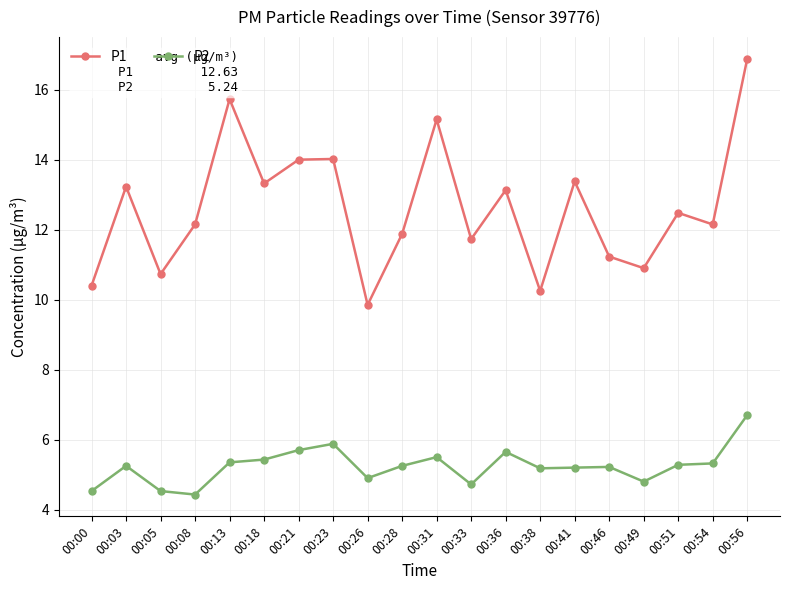

At which category does the chart reach its peak across all series?

00:56